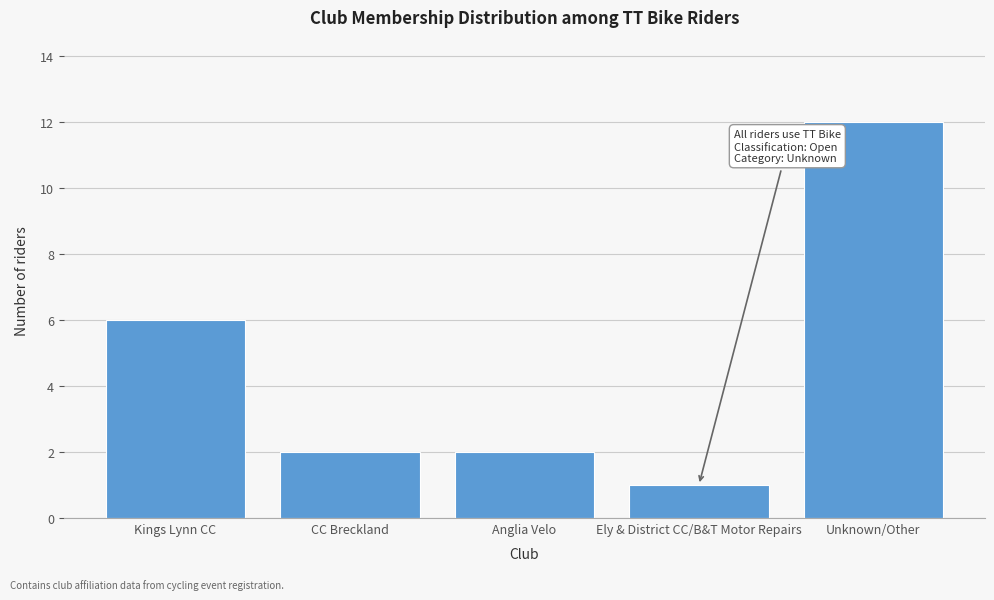

Reading left to right, list all the values displayed in this chart.

6	2	2	1	12